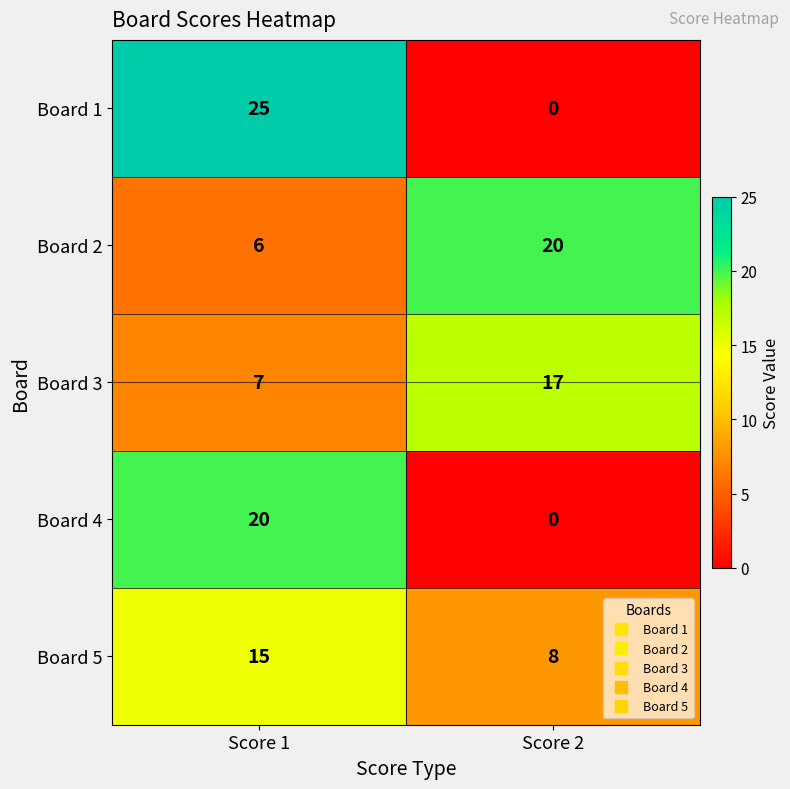

Which series has the largest total across all categories?

Board 2